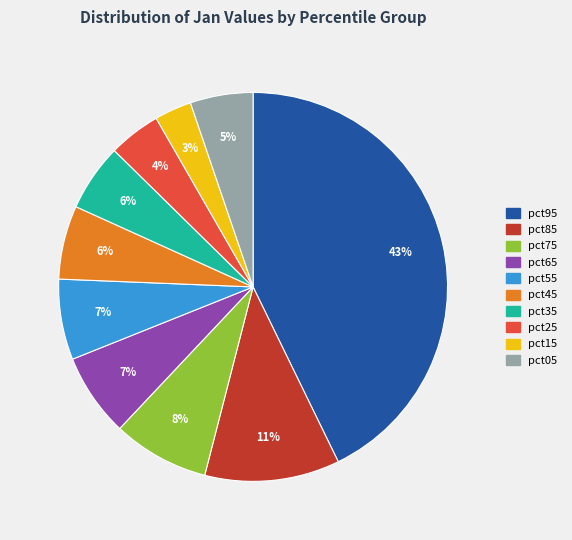

To the nearest percent, what is the difference between the pct75 and pct65 slice percentages?

1%